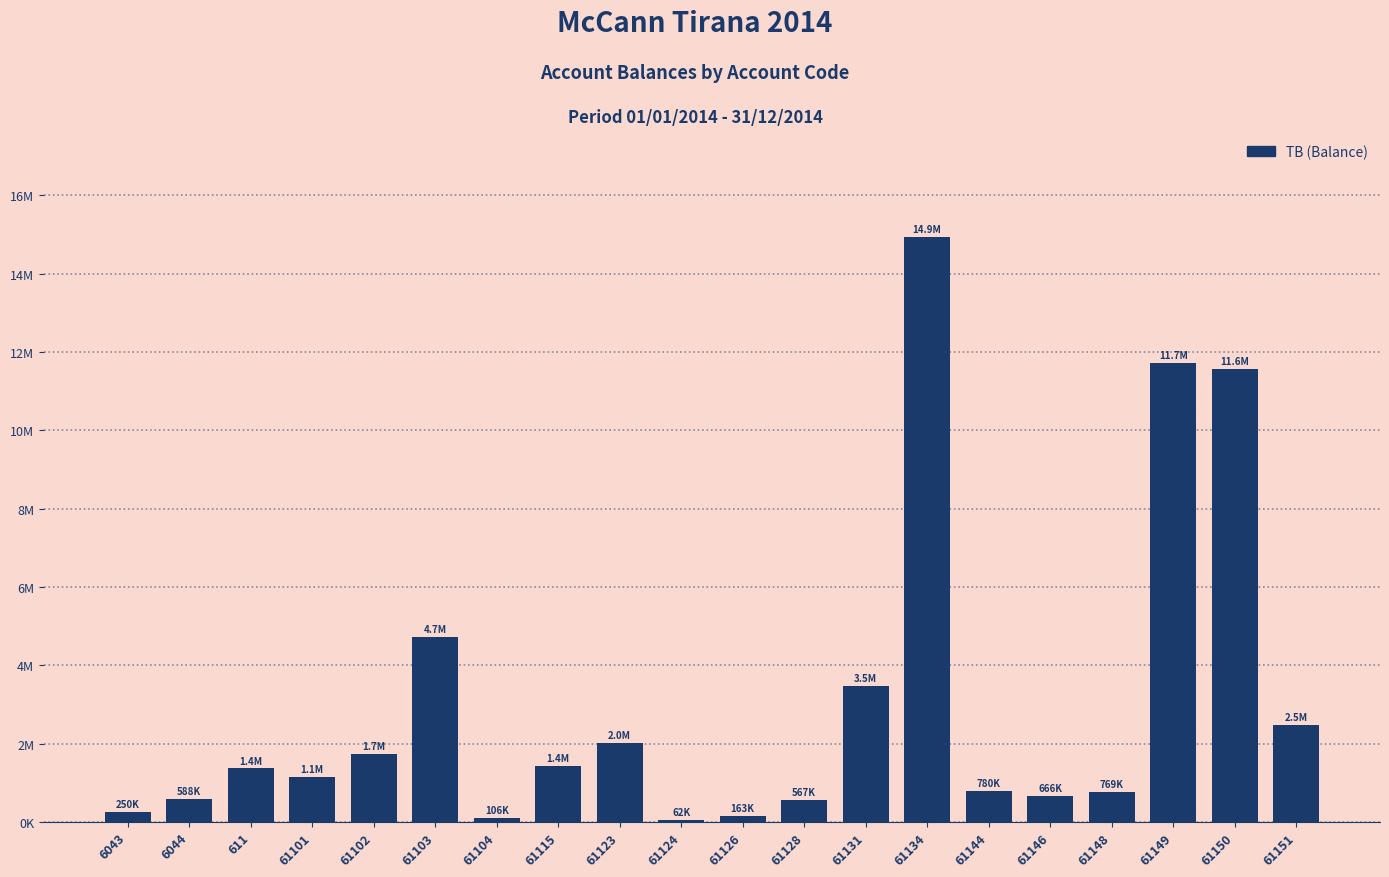

Is it true that the value at 61144 is 1068160.6?

False